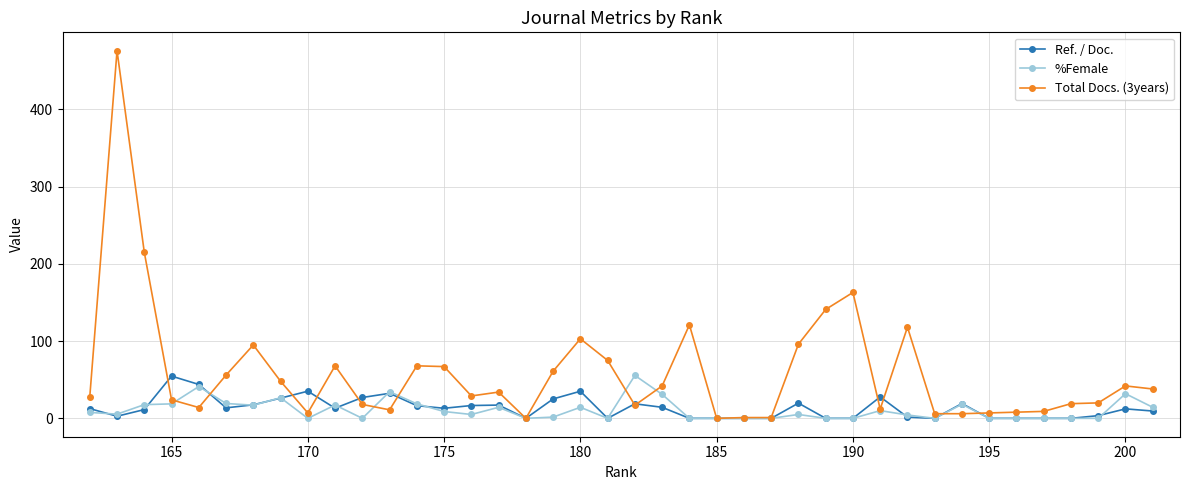

How many lines are shown in the chart?

3